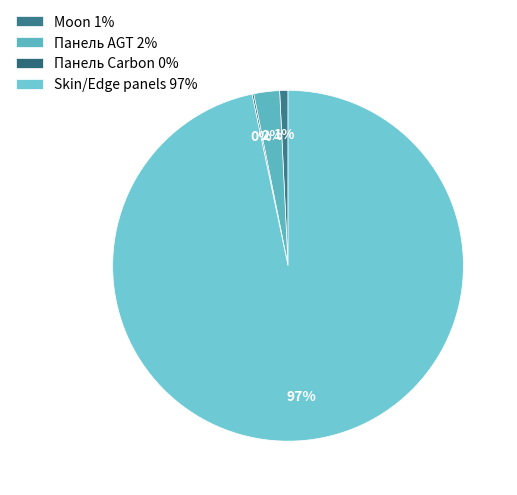

What is the largest slice in the pie chart?

Skin/Edge panels 97%